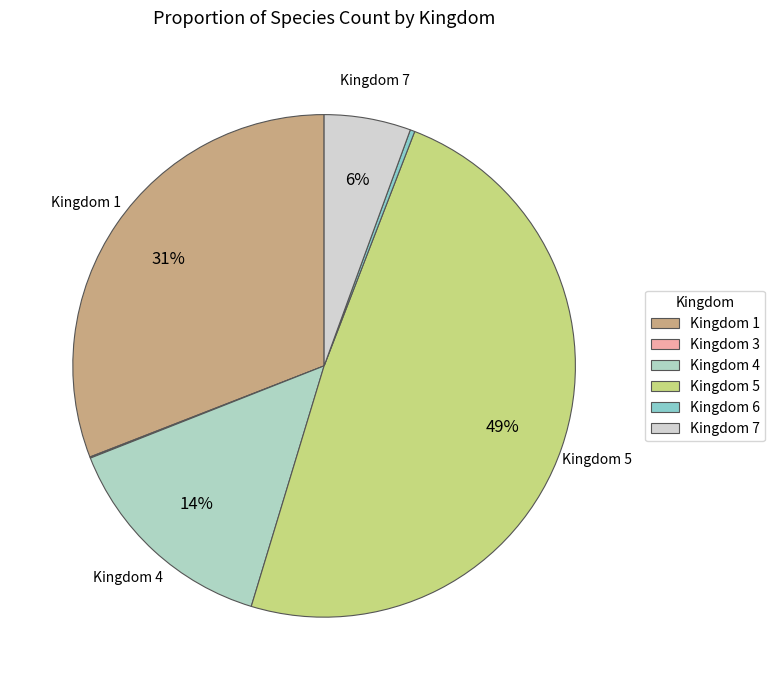

Which has a higher value, Kingdom 5 or Kingdom 7?

Kingdom 5